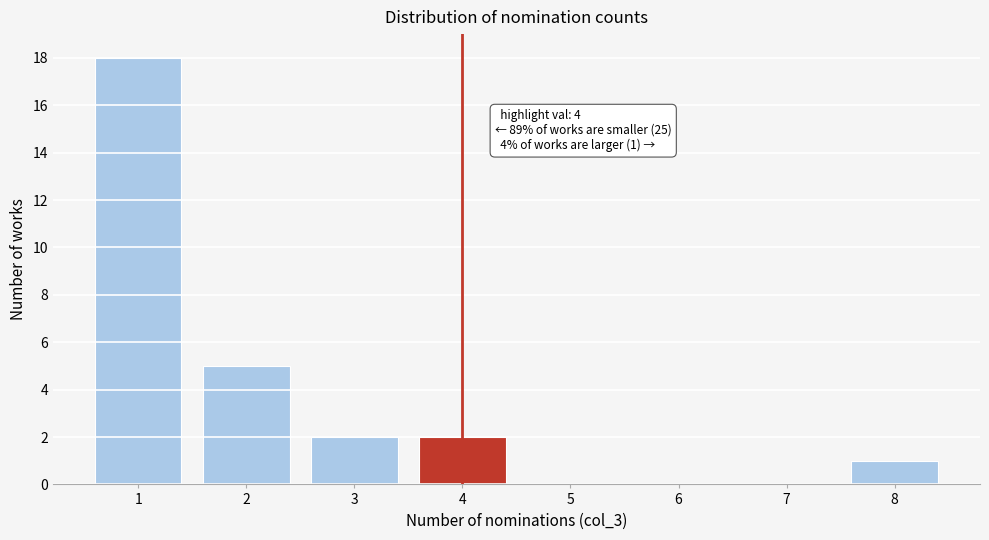

Reading left to right, transcribe all the data shown in this chart.

1=18	2=5	3=2	4=2	5=0	6=0	7=0	8=1